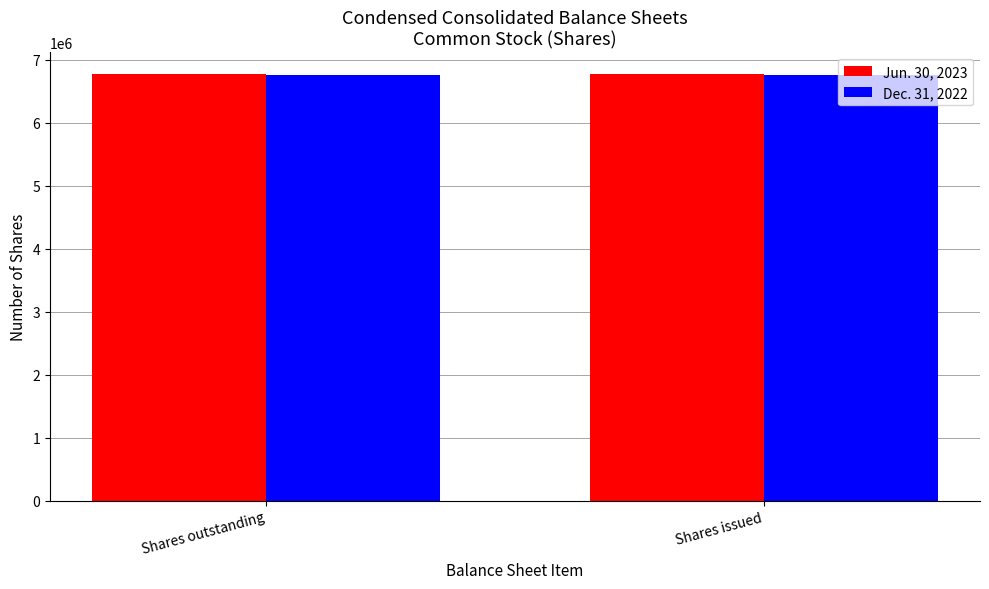

Rank the series at Shares outstanding from highest to lowest value.

Jun. 30, 2023, Dec. 31, 2022